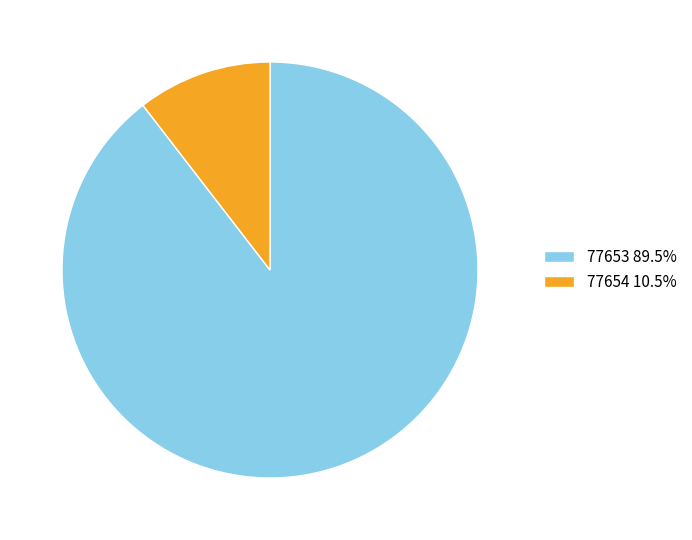

Is there any slice that represents more than half of the pie?

Yes